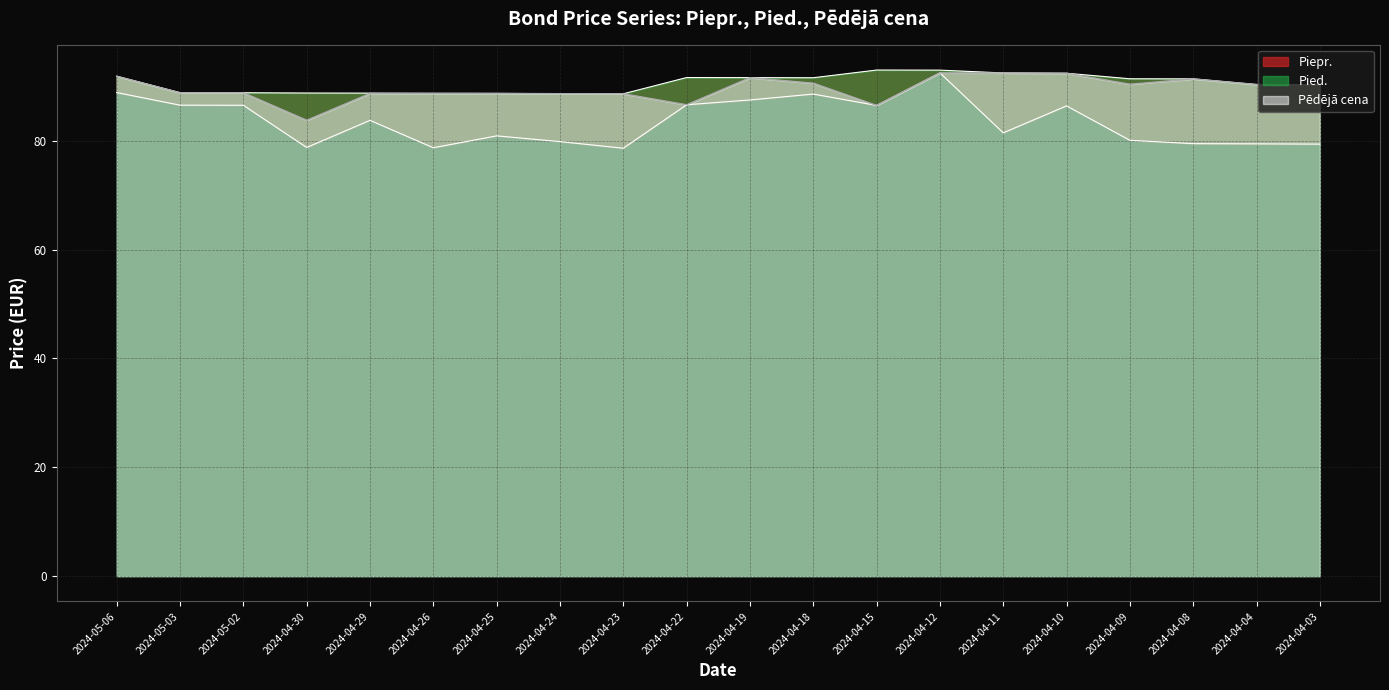

What are all the series names shown in the legend?

Piepr., Pied., Pēdējā cena